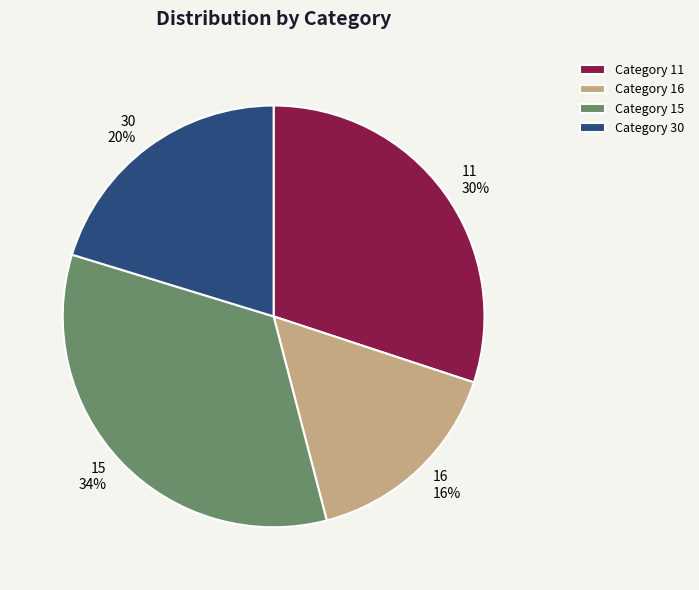

Which has a higher value, 30 or 16?

30